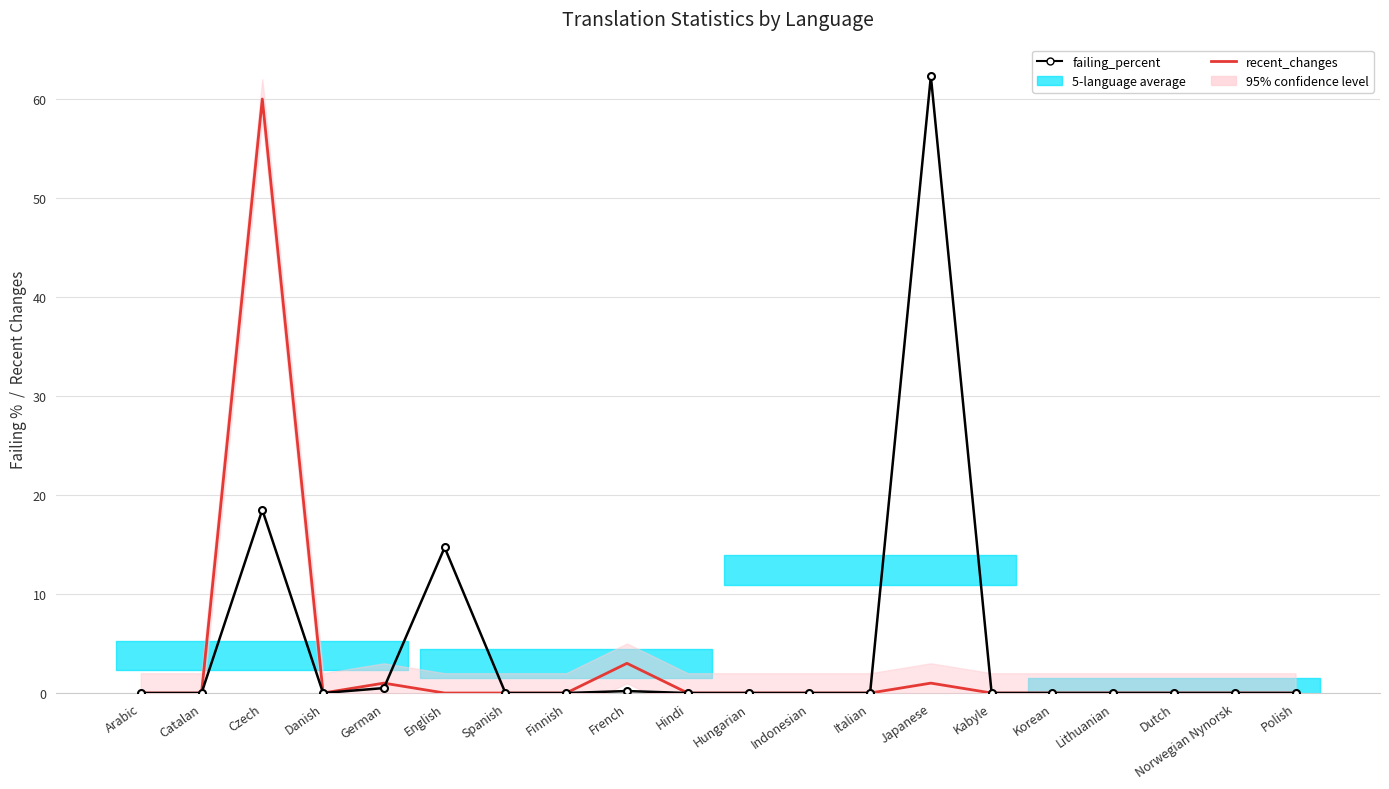

What is the greatest value displayed?

62.3